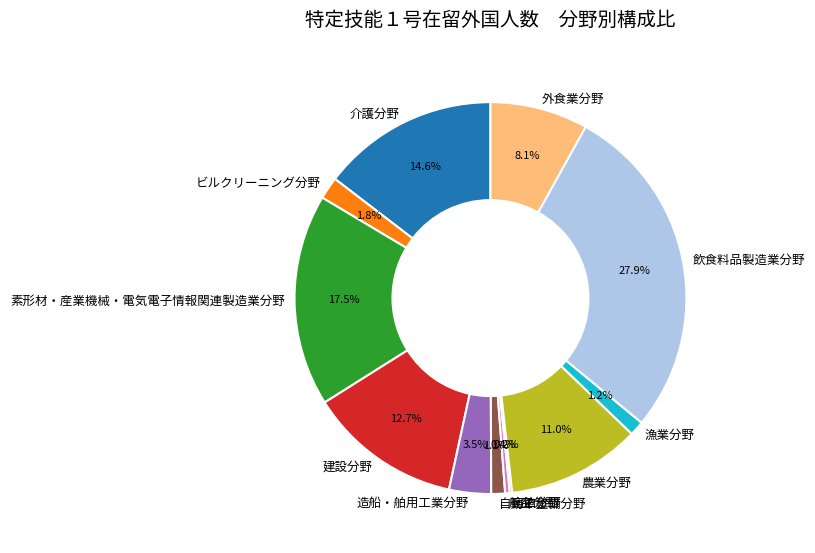

Which category has the biggest portion of the pie?

飲食料品製造業分野